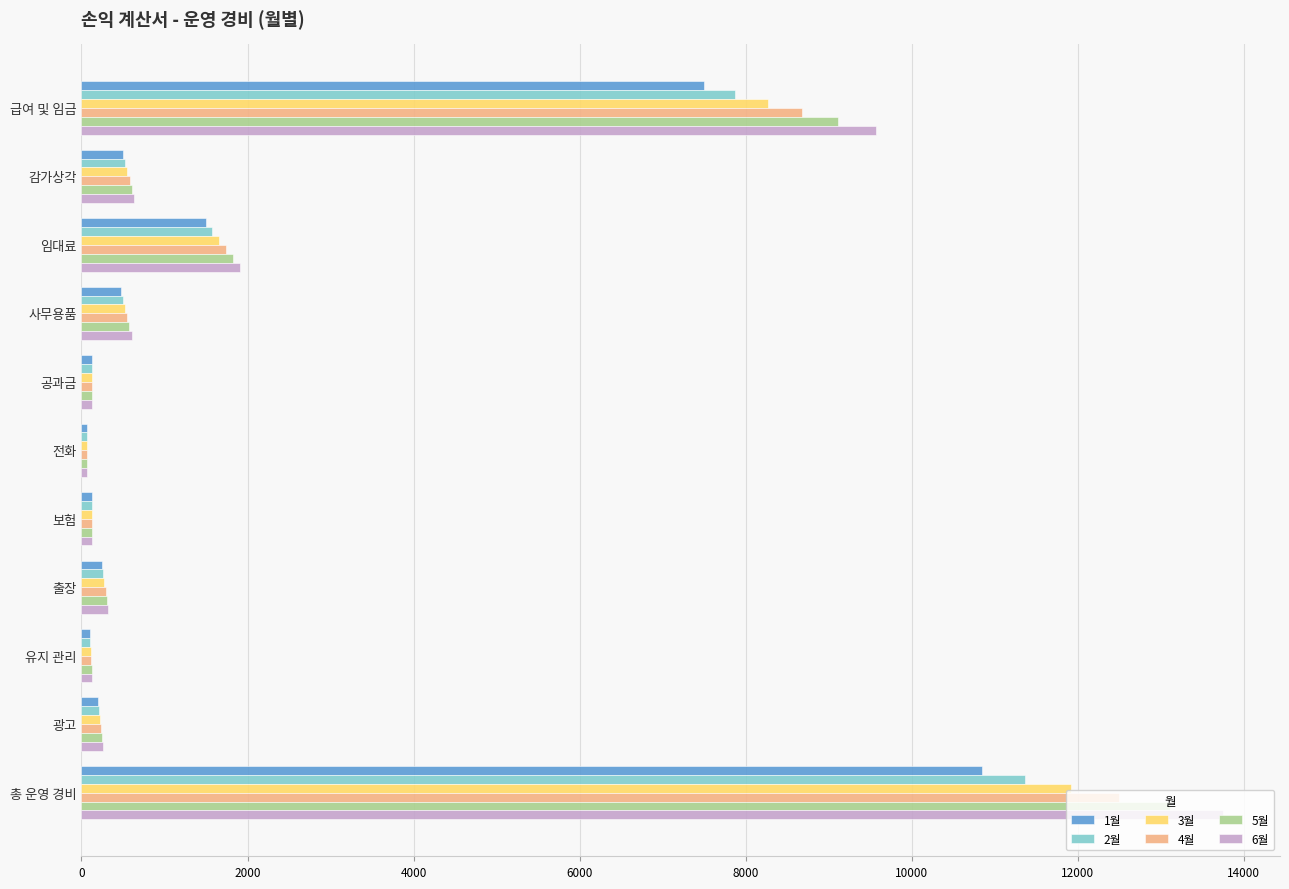

What is the spread (max minus min) of values at 감가상각?

138.1